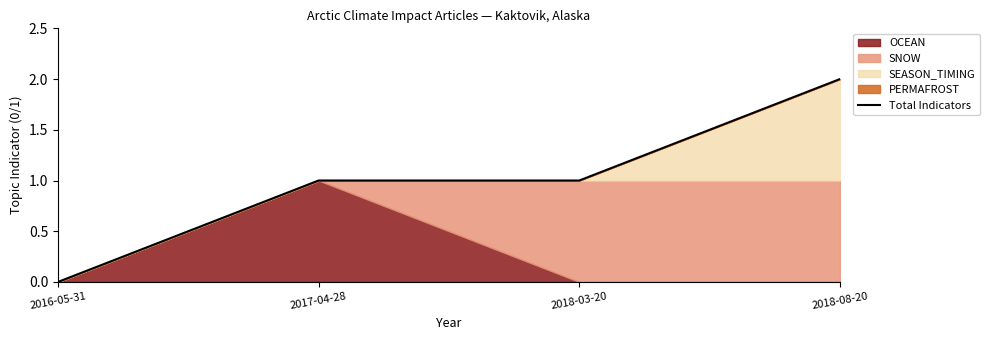

True or false: the data shows 1 at 2018-03-20.

True